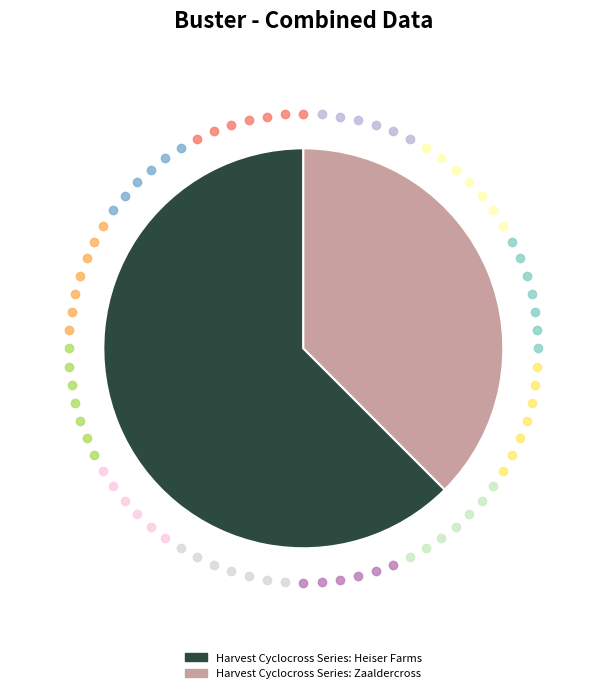

How many slices are in this pie chart?

2